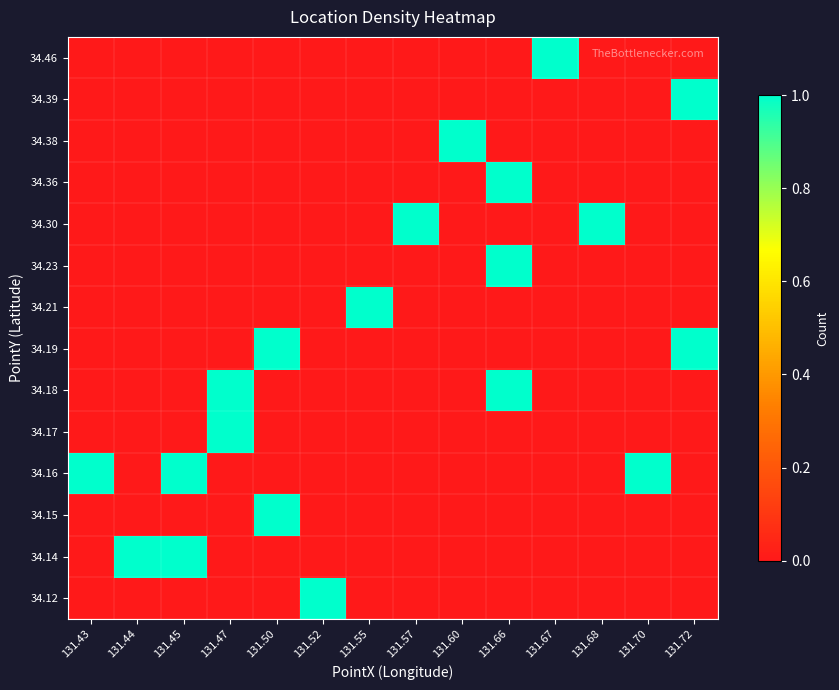

At which category is the sum across all series the highest?

131.66